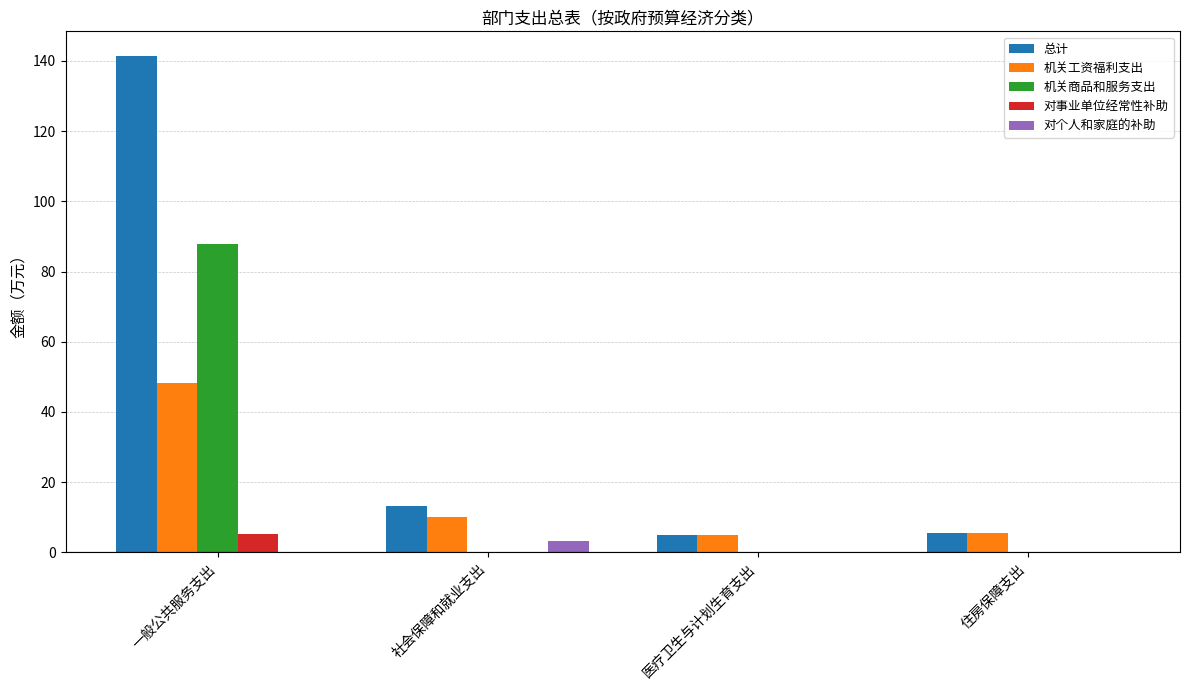

What is the sum of all 机关工资福利支出 values?

68.7